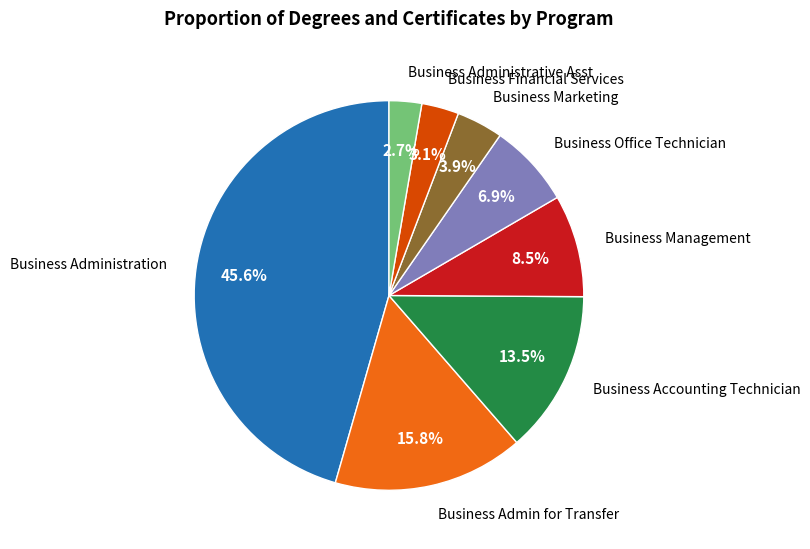

Does any single category account for the majority?

No